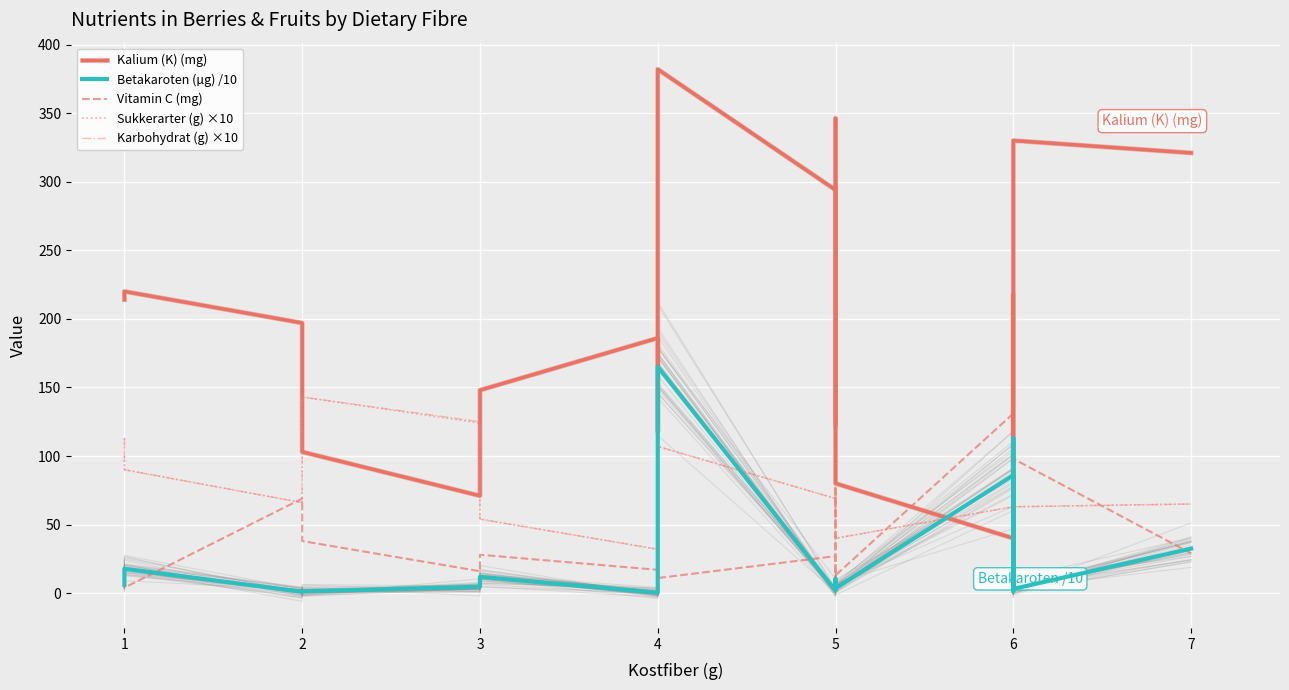

Rank the series at 5 from highest to lowest value.

Kalium (K) (mg), Sukkerarter (g) ×10, Karbohydrat (g) ×10, Vitamin C (mg), Betakaroten (µg) /10